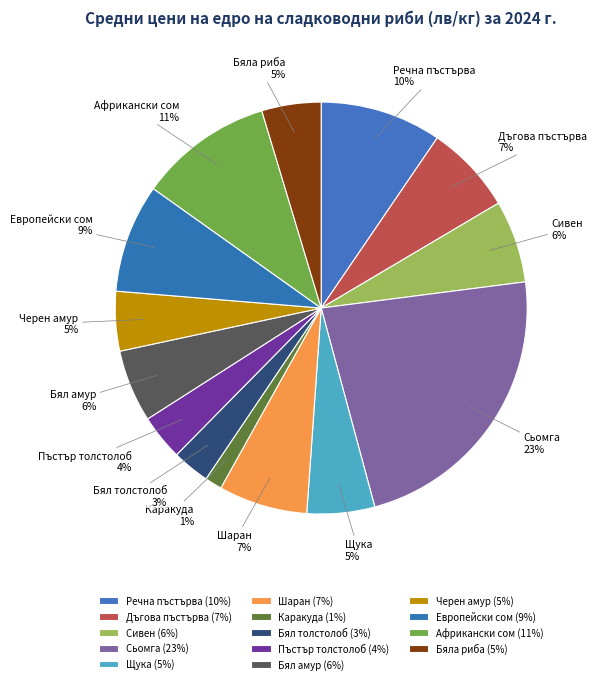

Does any single category account for the majority?

No